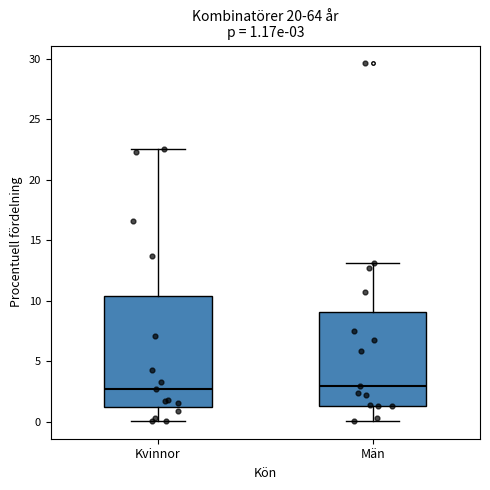

Which box is the tallest, from its lower edge to its upper edge?

Kvinnor